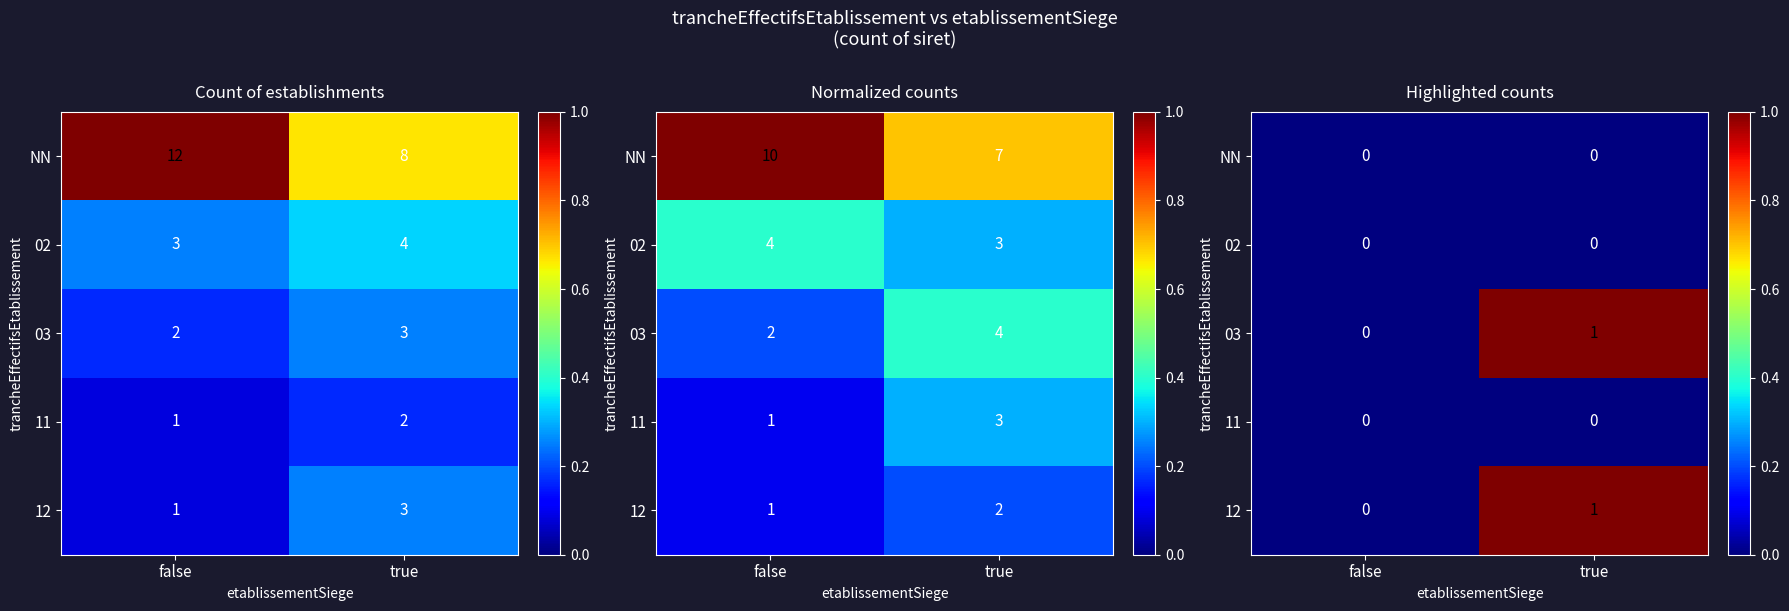

The 03 series shows 1 at true. True or false?

True